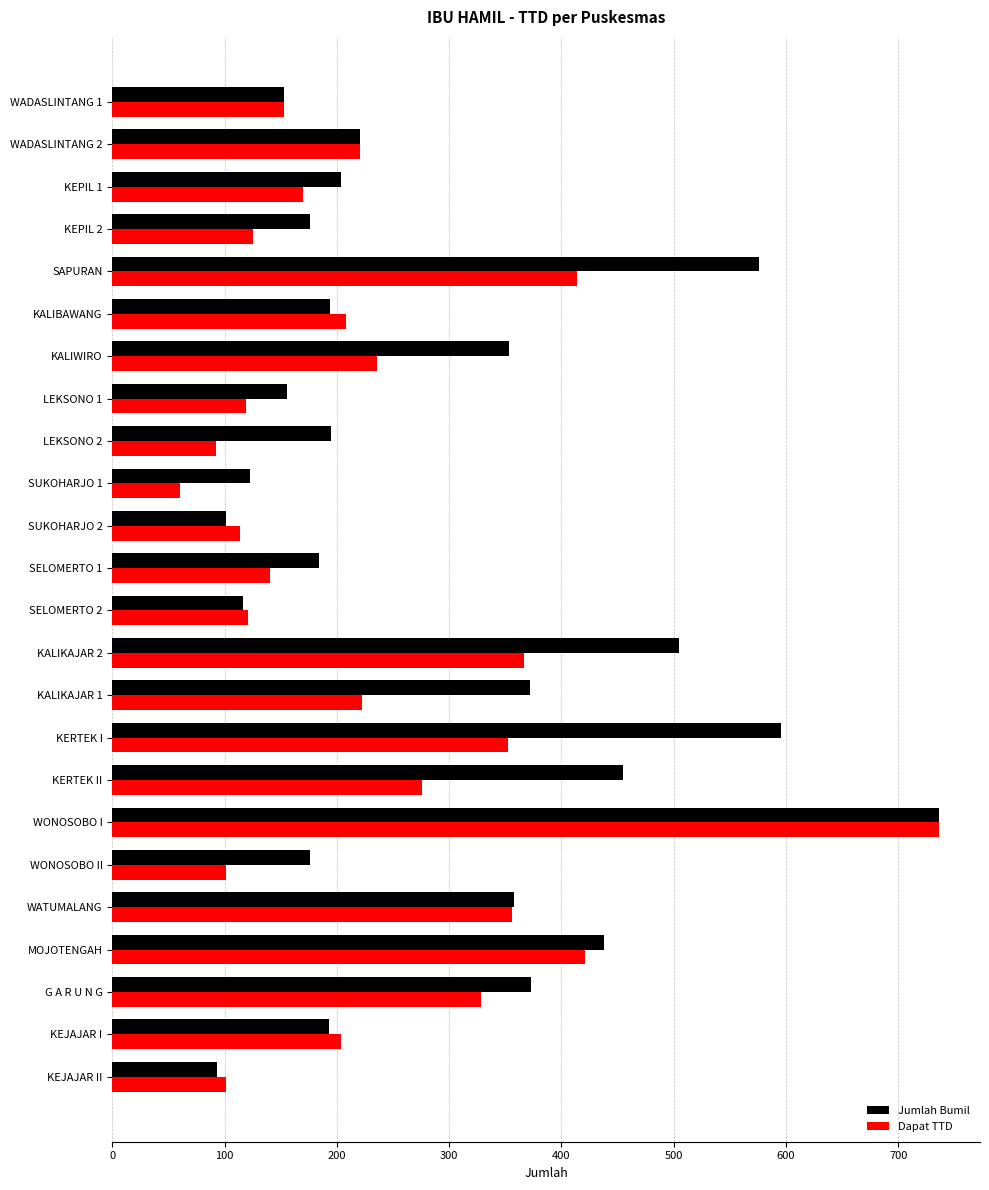

Is the value of Dapat TTD at KALIKAJAR 1 greater than the value of Jumlah Bumil at KALIWIRO?

No